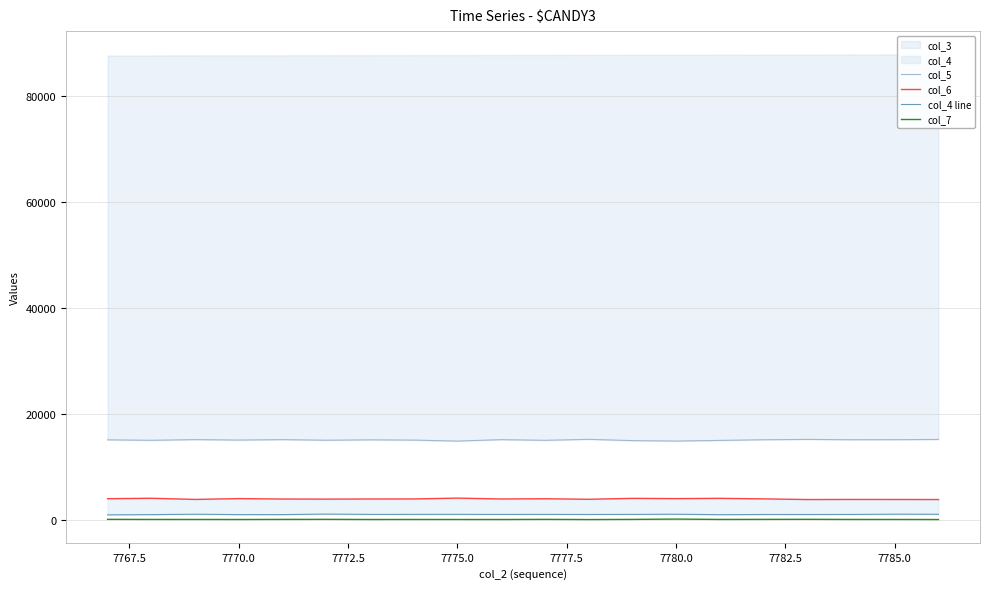

Reading left to right, extract all data points from this chart.

col_5: 15140	15053	15184	15097	15179	15068	15139	15091	14907	15175	15051	15233	14993	14911	15030	15159	15219	15161	15172	15210
col_6: 4037	4120	3900	4056	3975	3956	3982	3989	4149	3984	4027	3926	4103	4053	4107	4003	3879	3897	3891	3880
col_4 line: 991	1035	1106	1037	1037	1133	1074	1078	1083	1069	1076	1061	1074	1106	1023	1057	1058	1063	1117	1099
col_7: 142	125	123	113	132	141	115	119	117	112	138	105	133	191	126	136	147	124	124	110